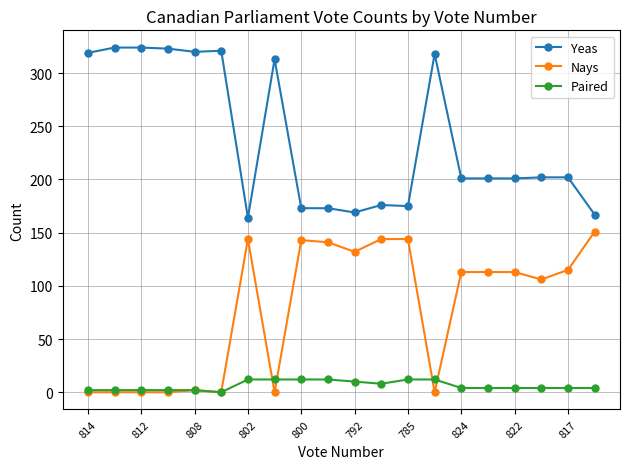

True or false: Nays has more than 1 interior local peaks.

True